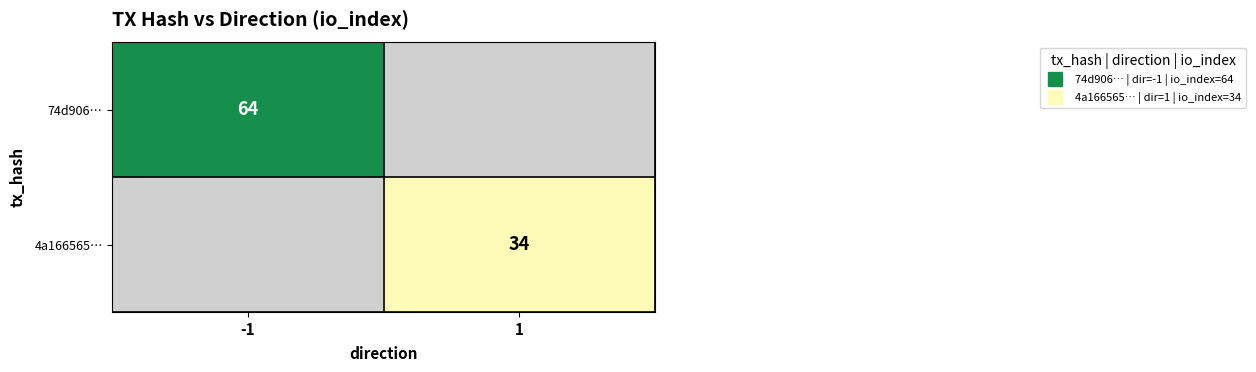

Where is 74d906… nearest to the value 64?

-1